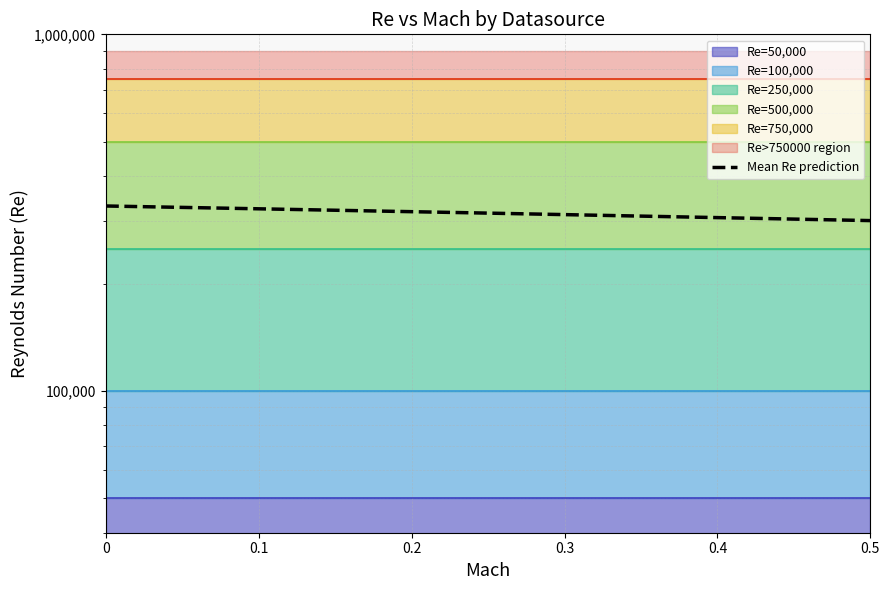

Is it true that the value at 0.3 is 67597?

False